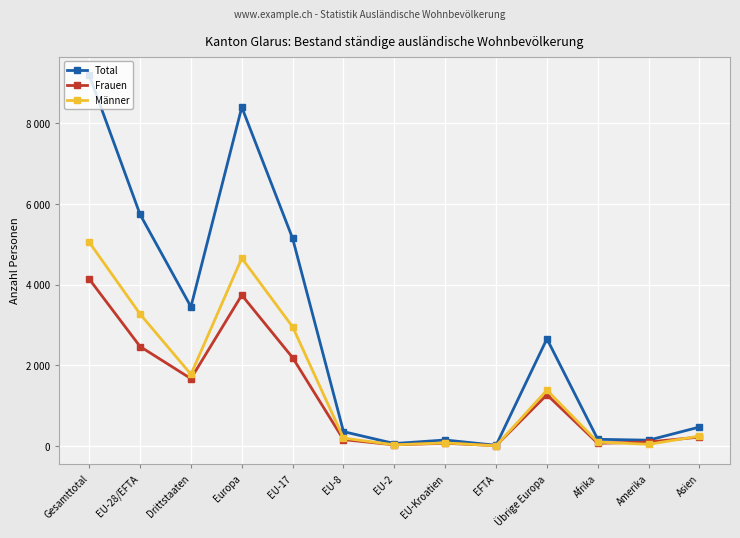

What is the label of the 13th point from the right?

Gesamttotal